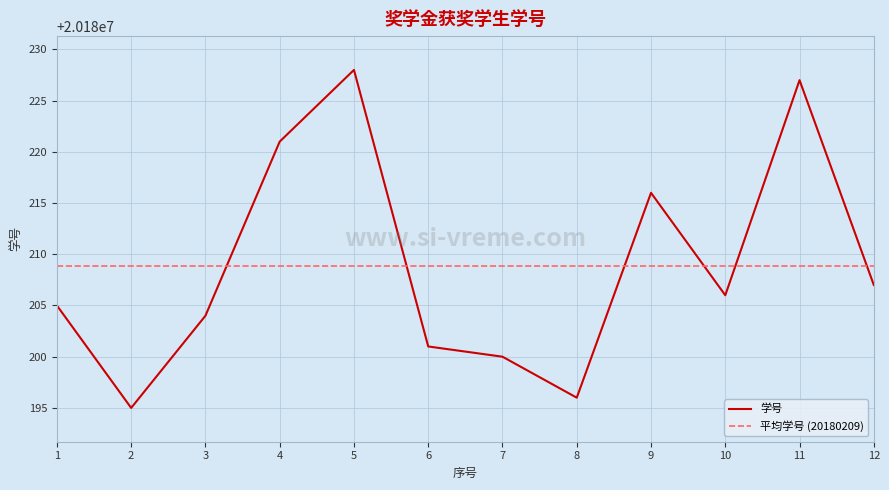

How many points are lower than both their immediate neighbors (excluding endpoints)?

3